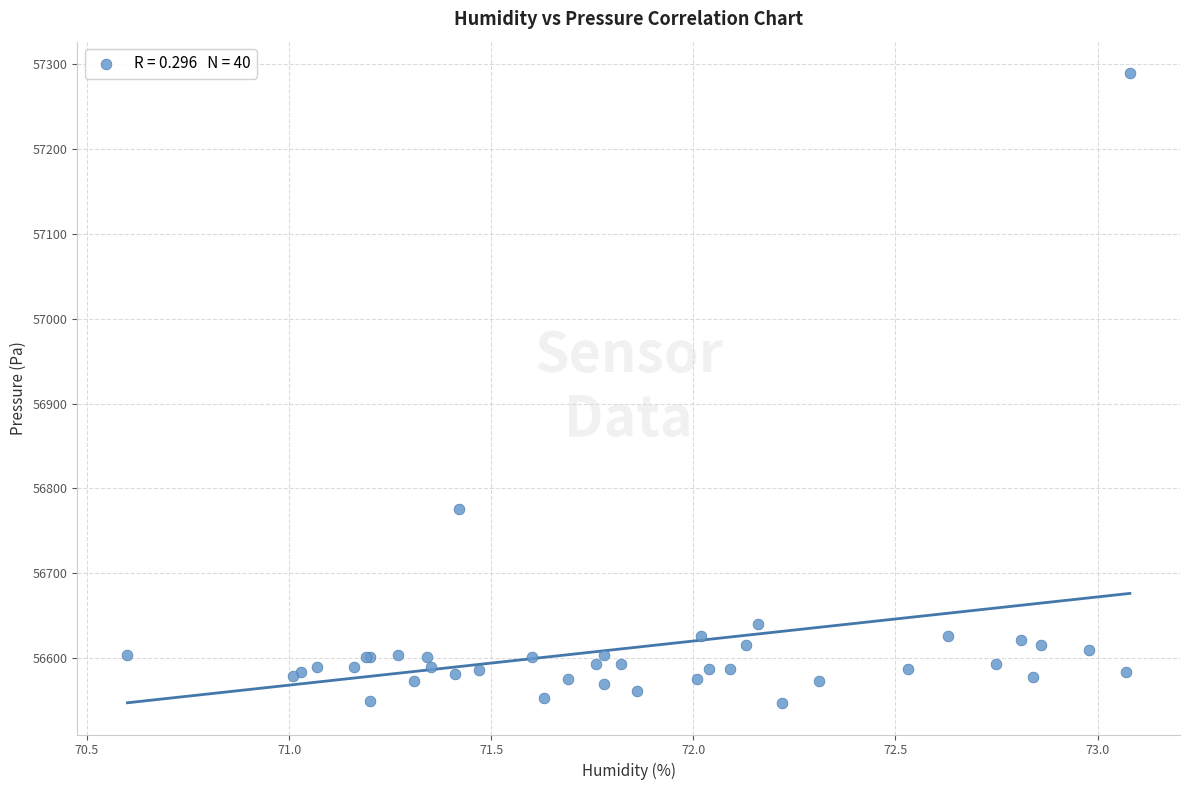

What Y value in the scatter plot is closest to 56918?

56775.4